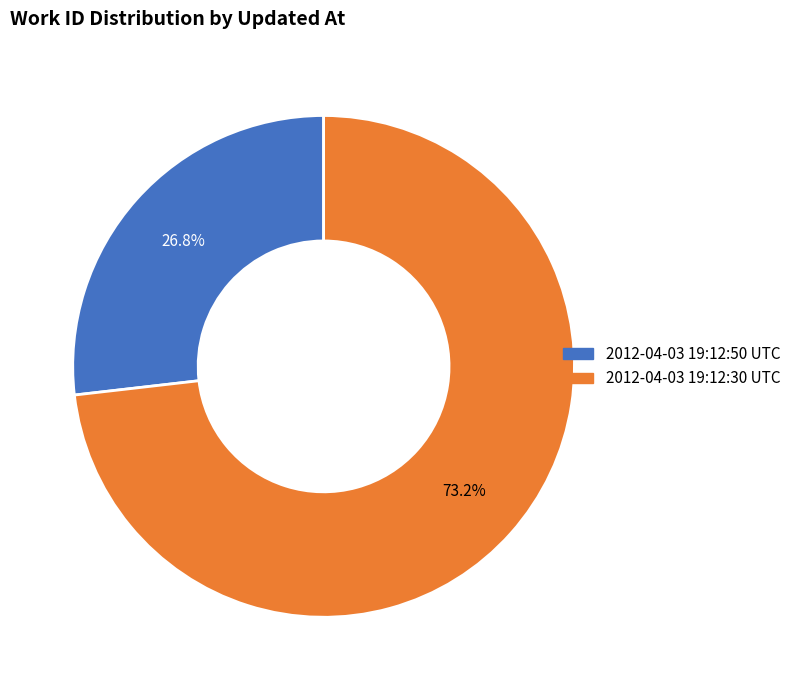

How many slices are in this pie chart?

2